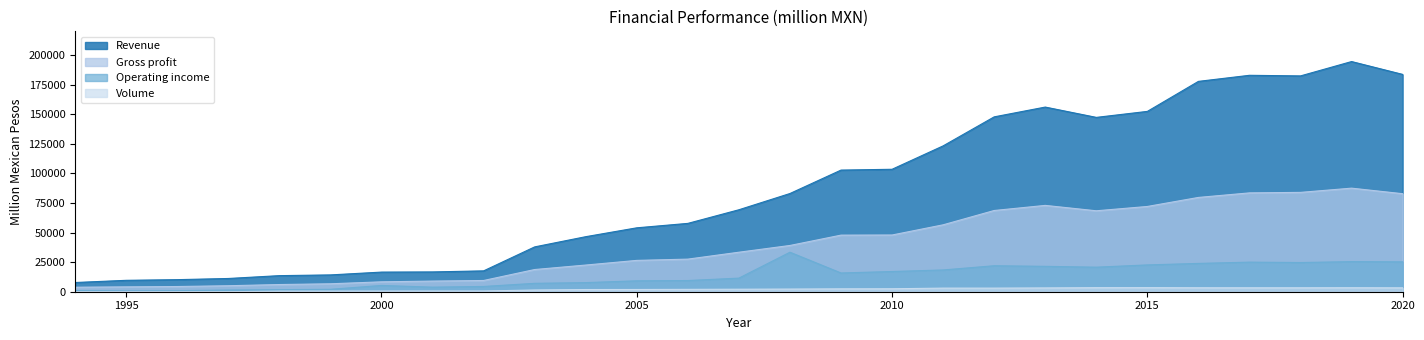

Reading right to left, what are all the values shown in this chart?

Revenue: 183615.0	194471.0	182342.0	182850.0	177718.0	152360.0	147298.0	156011.0	147739.0	123224.0	103456.0	102767.0	82976.0	69251.0	57738.0	53997.0	46499.0	37876.2	17620.1	16729.5	16584.8	14207.4	13590.0	11187.0	10199.0	9636.0	7782.0
Gross profit: 82811.0	87507.0	83938.0	83507.0	79662.0	72031.0	68382.0	72935.0	68630.0	56531.0	47922.0	47815.0	39081.0	33375.0	27542.0	26475.0	22535.0	18754.5	9490.0	8991.7	8359.1	6704.1	6070.0	5057.0	4394.0	4107.0	3808.0
Operating income: 25243.0	25423.0	24673.0	24996.0	23920.0	22645.0	20743.0	21450.0	21956.0	18392.0	17079.0	15835.0	33375.0	11486.0	9456.0	9218.0	7697.0	7099.4	4440.0	3872.9	5301.4	2055.8	1741.1	1448.0	878.0	707.0	994.0
Volume: 3284.0	3368.9	3321.8	3318.2	3334.0	3435.6	3417.3	3204.6	3046.2	3046.2	2499.5	2428.6	2242.8	2120.8	1998.1	1889.3	1855.3	1450.5	620.3	607.8	582.6	544.2	519.6	0.0	0.0	0.0	0.0